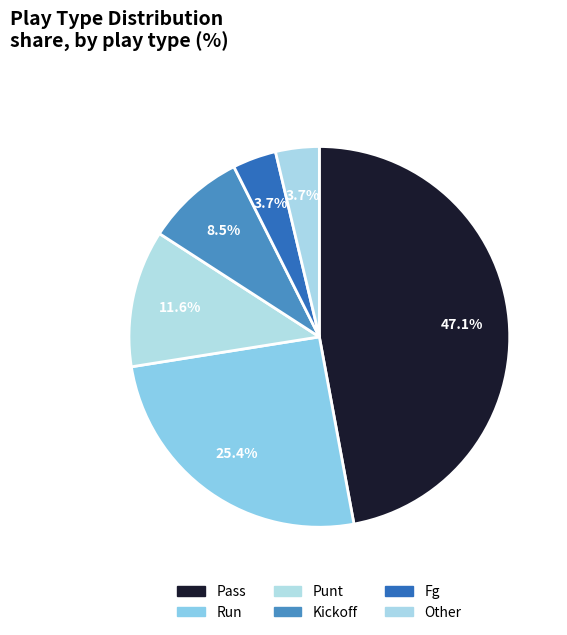

Rank the categories by value from highest to lowest.

pass, run, punt, kickoff, fg, other